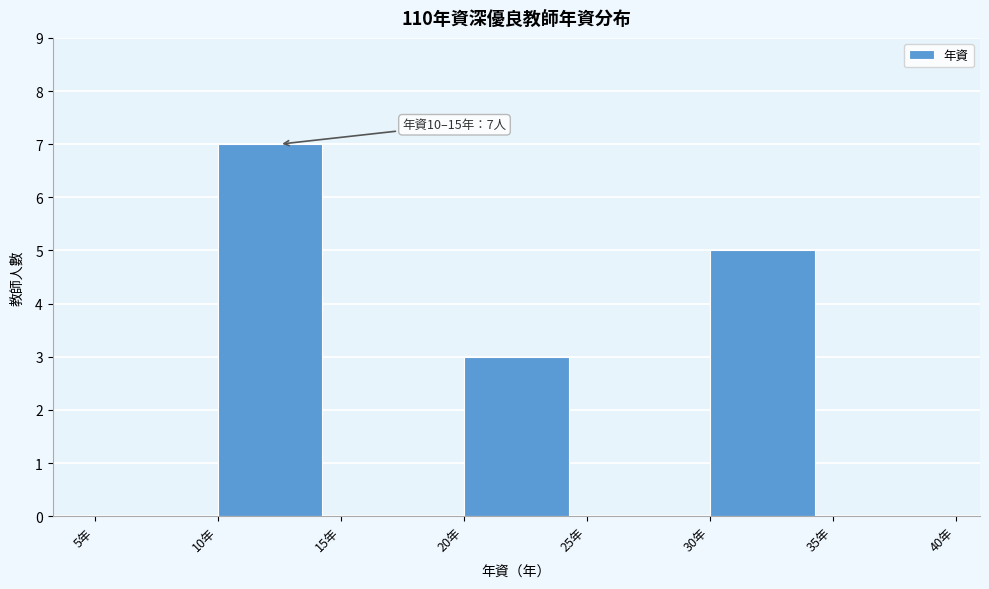

Which range on the x-axis has the tallest bar?

10 to 15